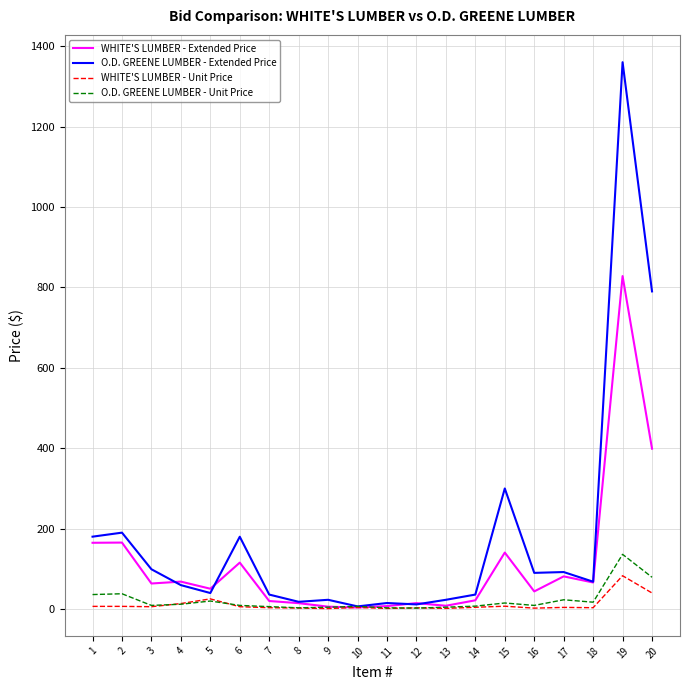

What is the smallest value displayed?

1.2